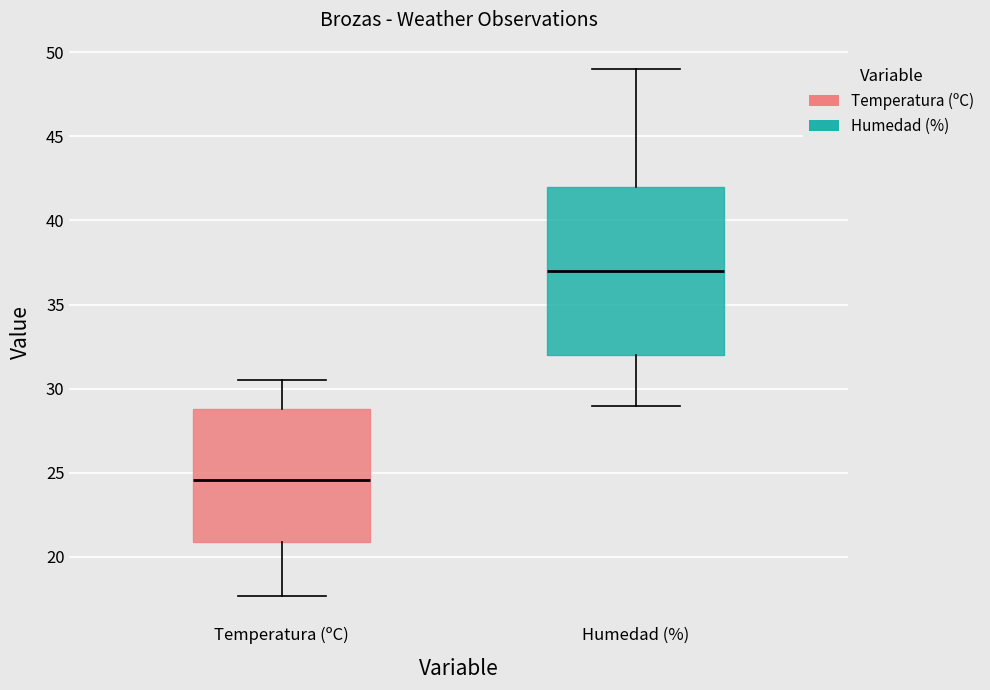

Which box has the highest median line?

Humedad (%)